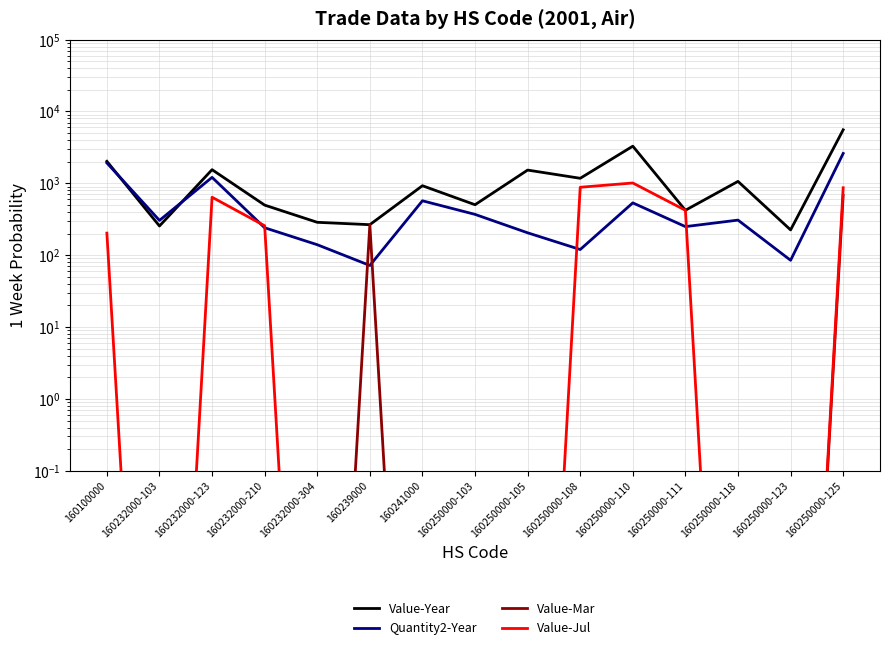

Reading right to left, what are all the values shown in this chart?

Value-Year: 5559.0	225.0	1065.0	422.0	3291.0	1176.0	1530.0	504.0	927.0	266.0	287.0	498.0	1550.0	255.0	2026.0
Quantity2-Year: 2607.0	85.0	308.0	250.0	535.0	120.0	205.0	370.0	572.0	72.0	140.0	241.0	1212.0	305.0	1924.0
Value-Mar: 680.0	0.0	0.0	0.0	0.0	0.0	0.0	0.0	0.0	266.0	0.0	0.0	0.0	0.0	0.0
Value-Jul: 868.0	0.0	0.0	422.0	1012.0	882.0	0.0	0.0	0.0	0.0	0.0	257.0	641.0	0.0	203.0